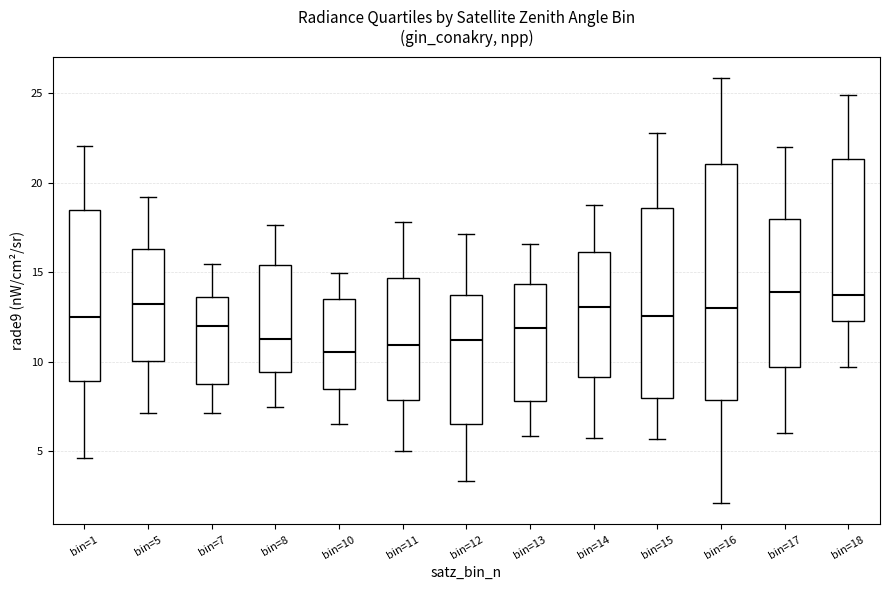

Comparing the boxes themselves (not the whiskers), which one is the tallest?

bin=16